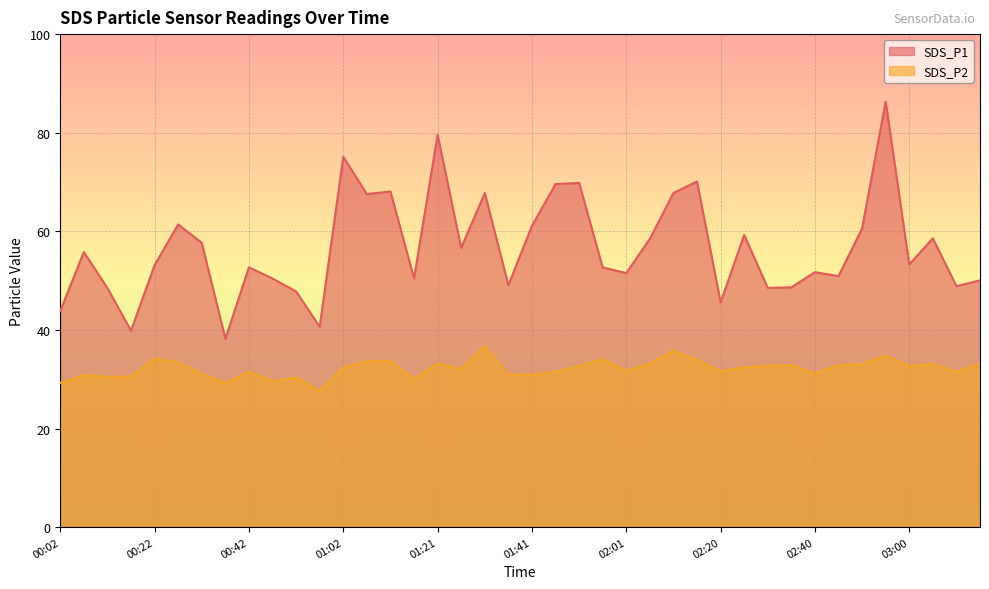

At which category is the sum across all series the highest?

02:55